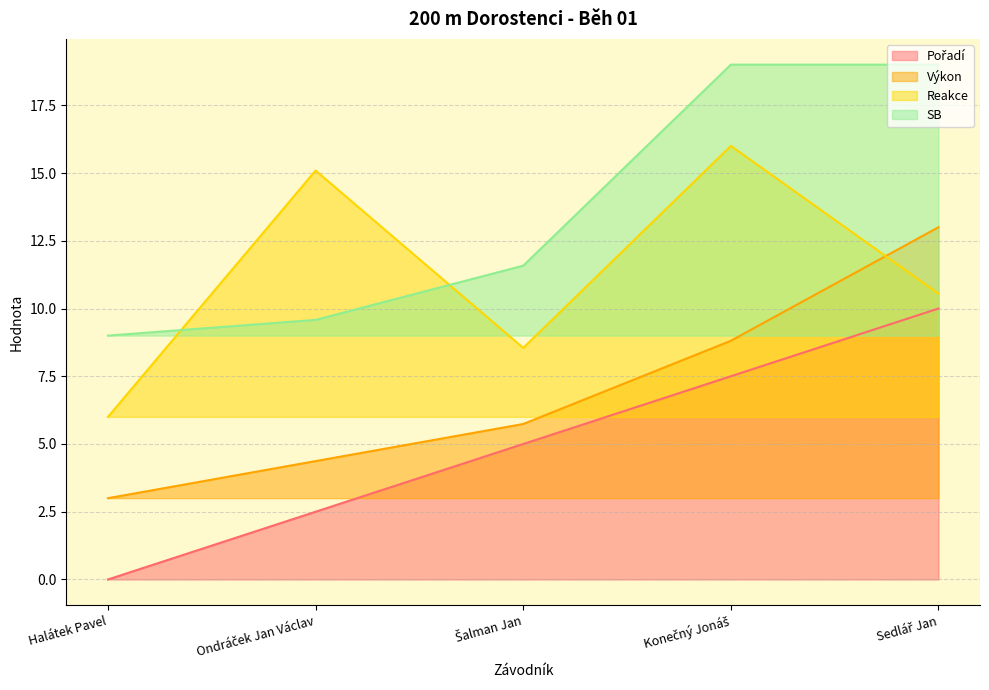

Is it true that SB equals 7.9 at Sedlář Jan?

False